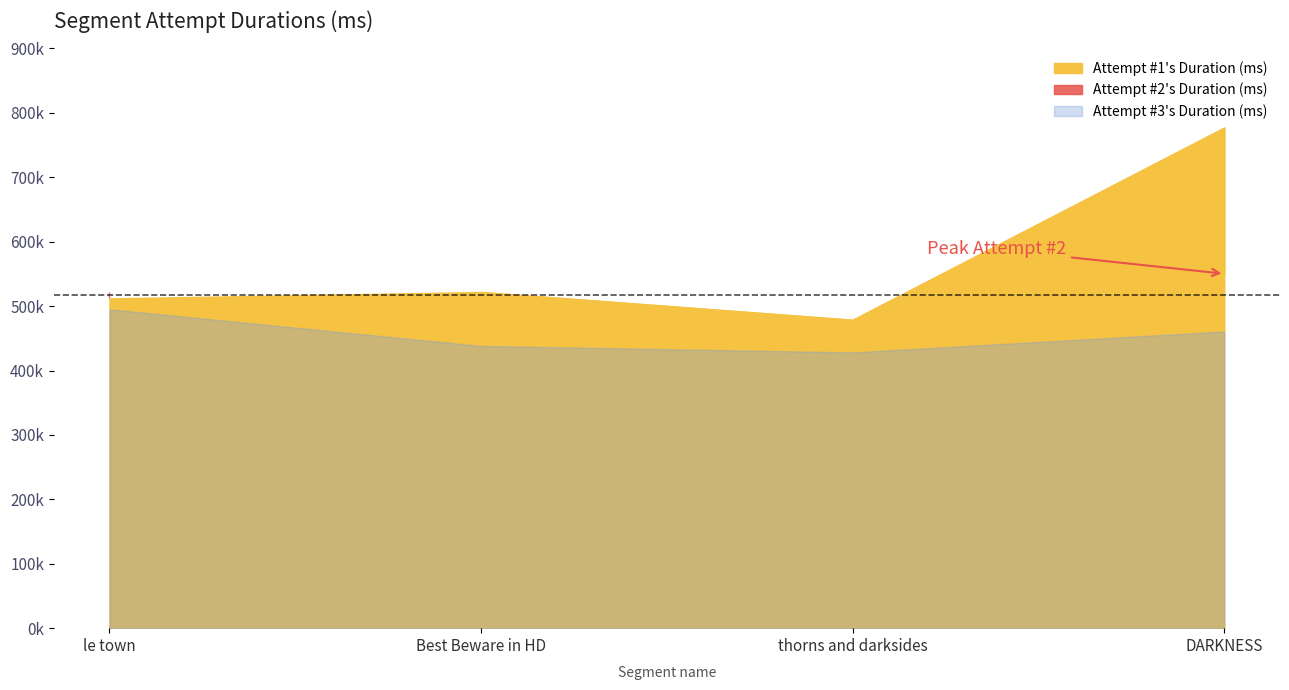

What is the difference between the Attempt #1's Duration (ms) values at DARKNESS and thorns and darksides?

298448